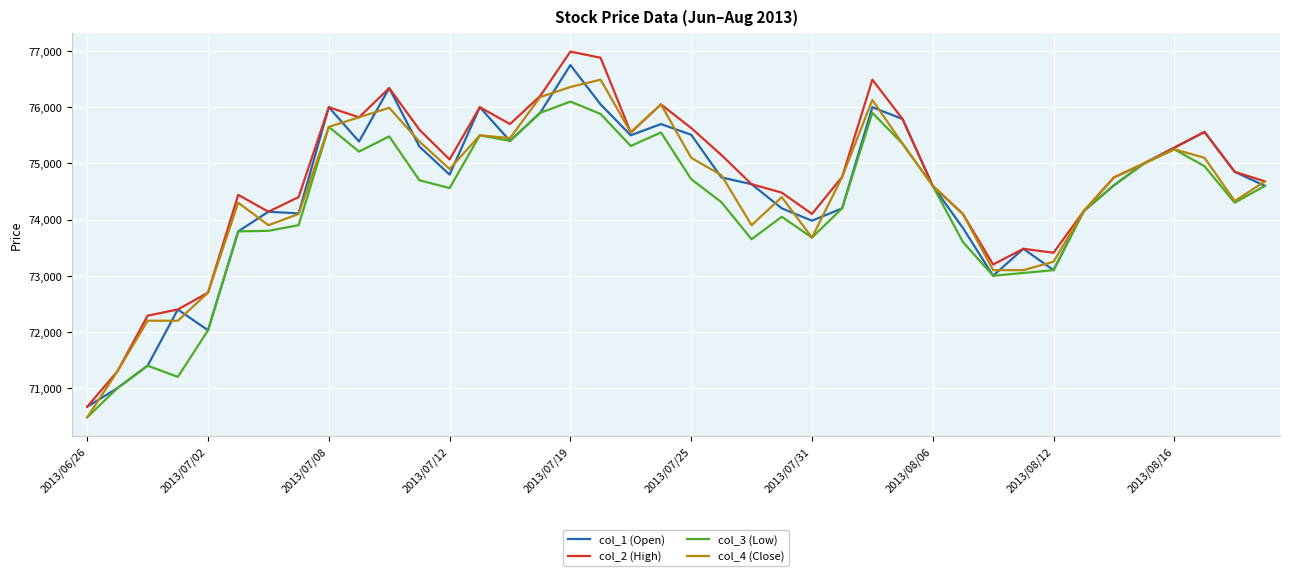

Does the chart have visible grid lines?

Yes